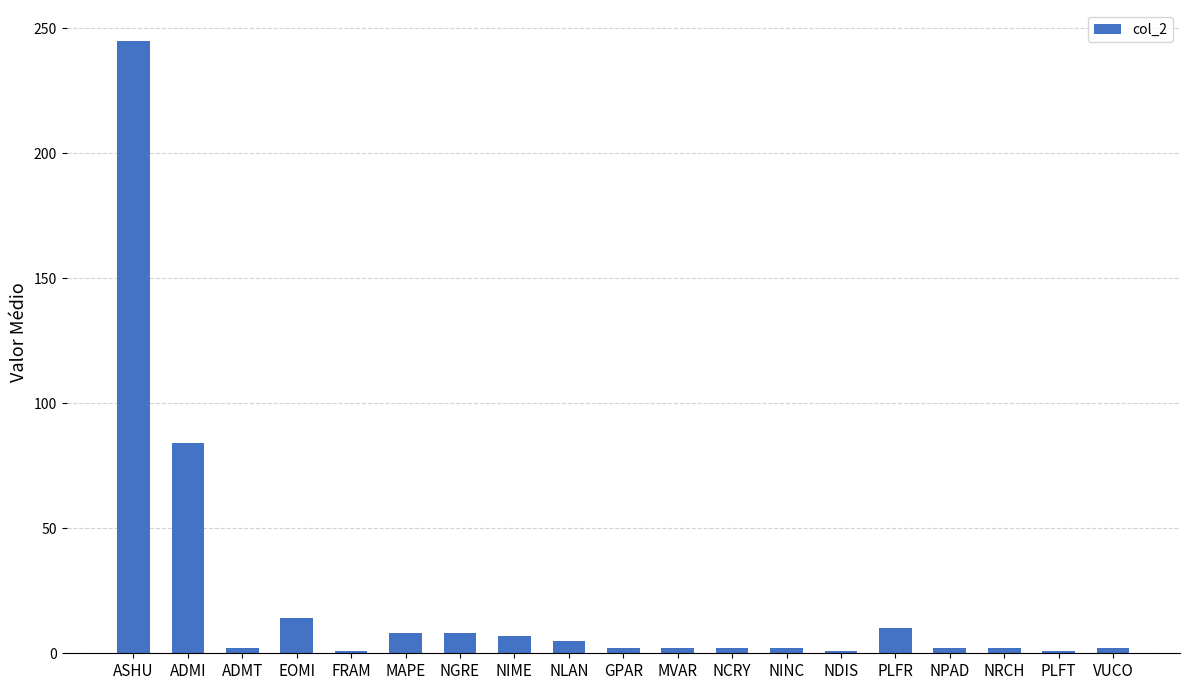

How many categories are shown in the chart?

19